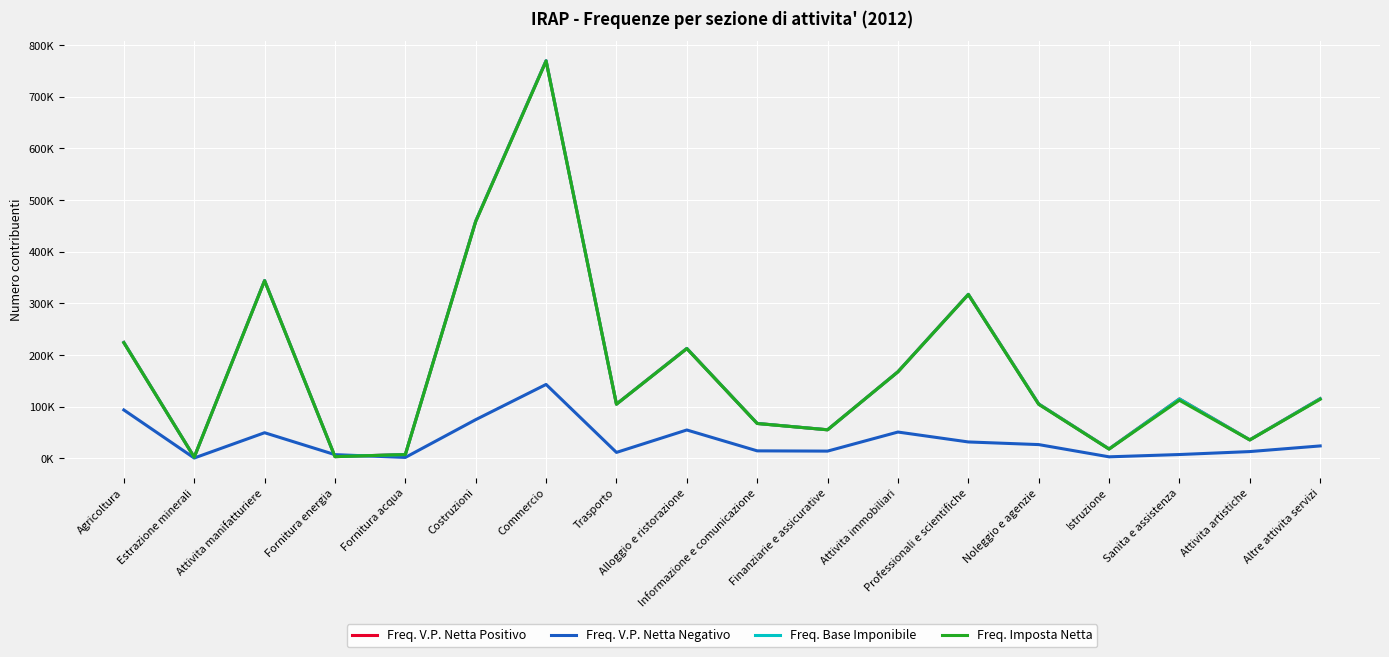

True or false: Freq. V.P. Netta Negativo has a value of 74641 at Attivita immobiliari.

False